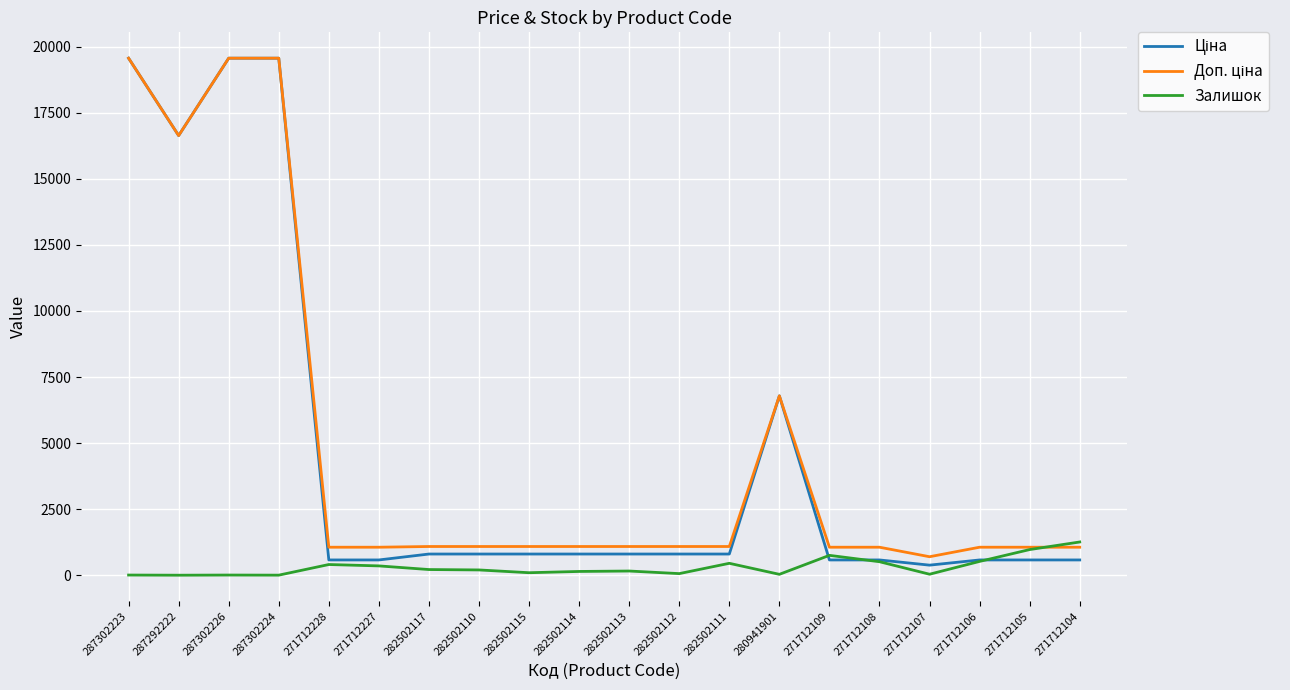

What position from the right is 287292222?

19